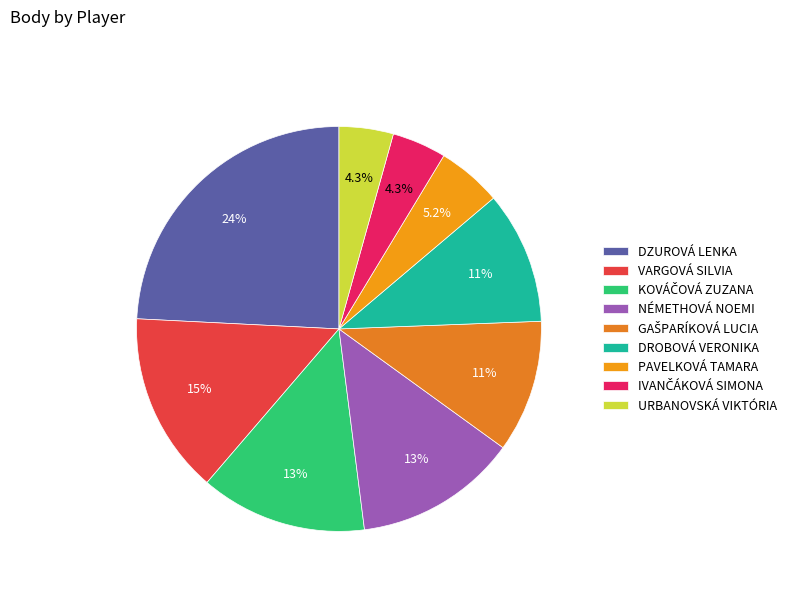

How many segments does this pie chart have?

9